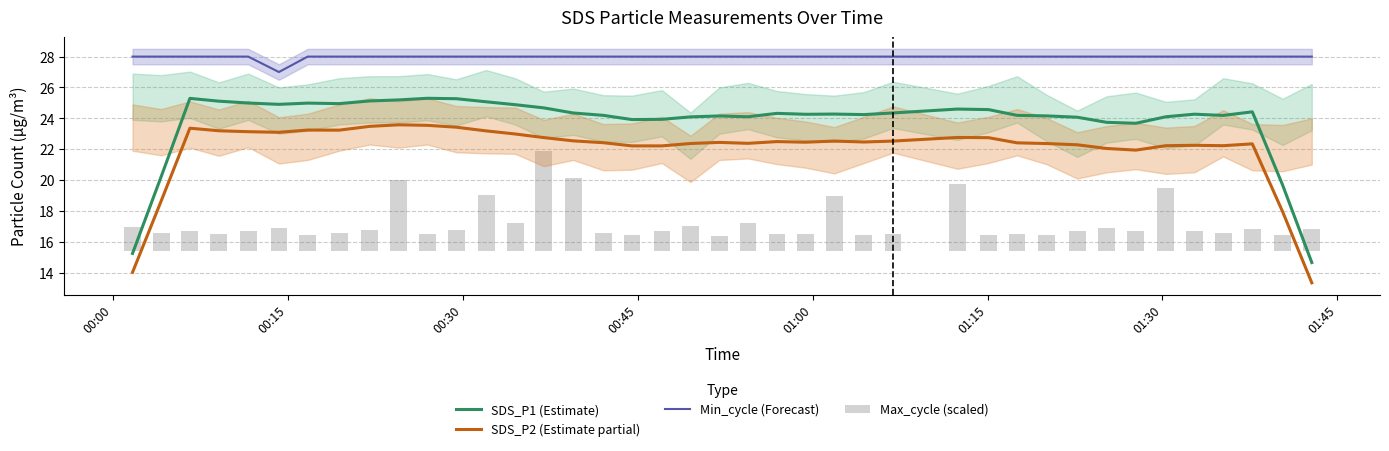

What is the minimum value for SDS_P1 (Estimate)?

14.7